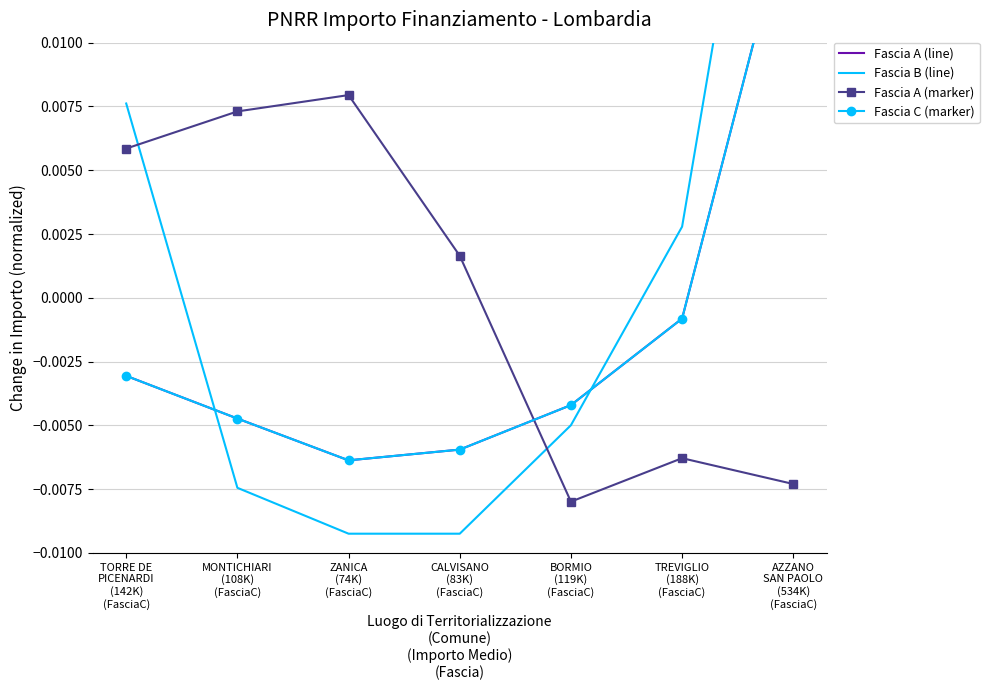

Where is the first local maximum for Fascia A (marker)?

ZANICA
(74K)
(FasciaC)